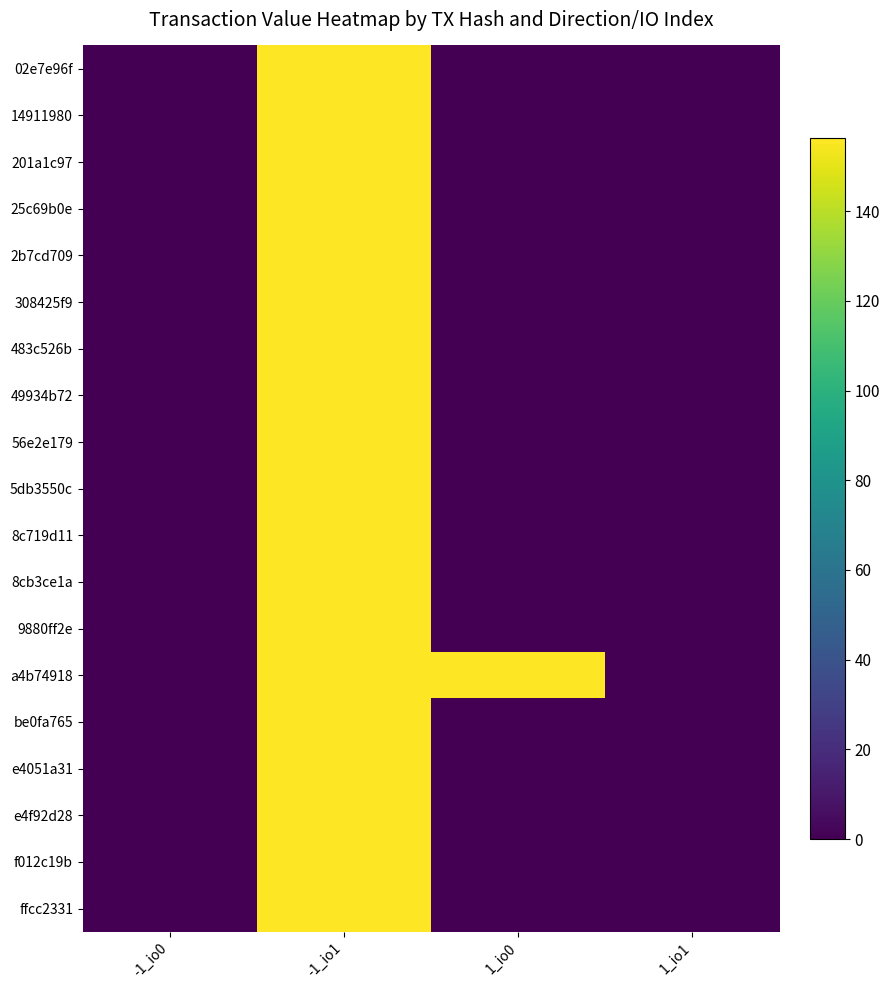

At how many categories does at least one series exceed 14?

2